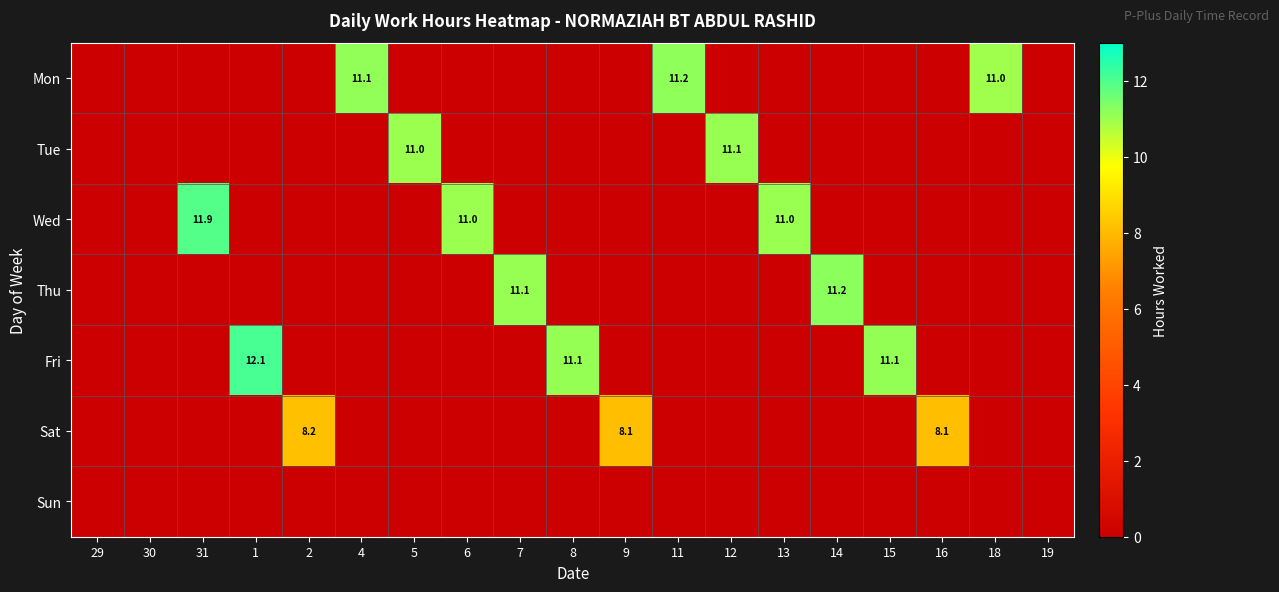

Is it true that Mon equals 19.2 at 11?

False